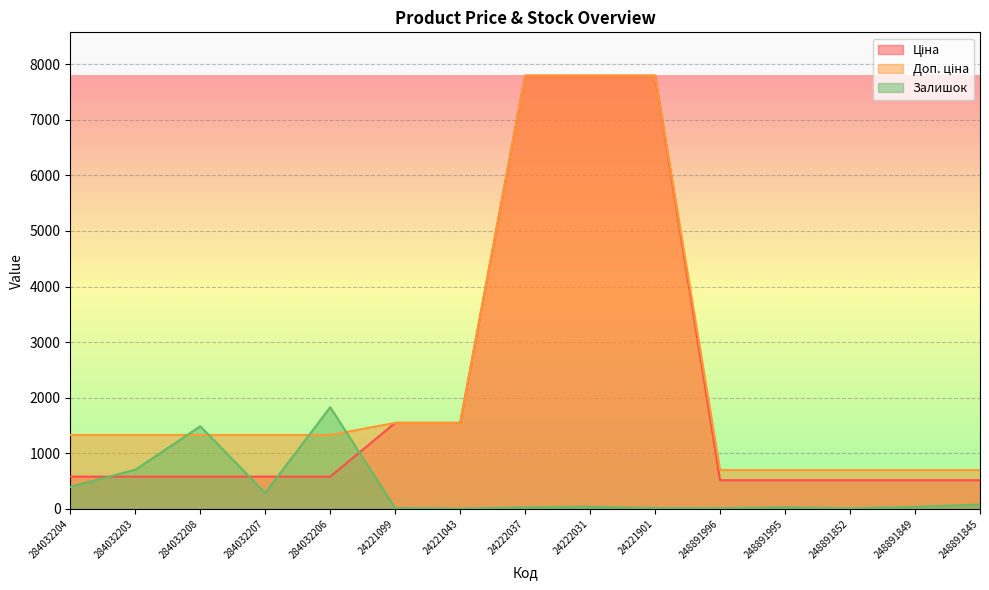

What are all the series names shown in the legend?

Ціна, Доп. ціна, Залишок